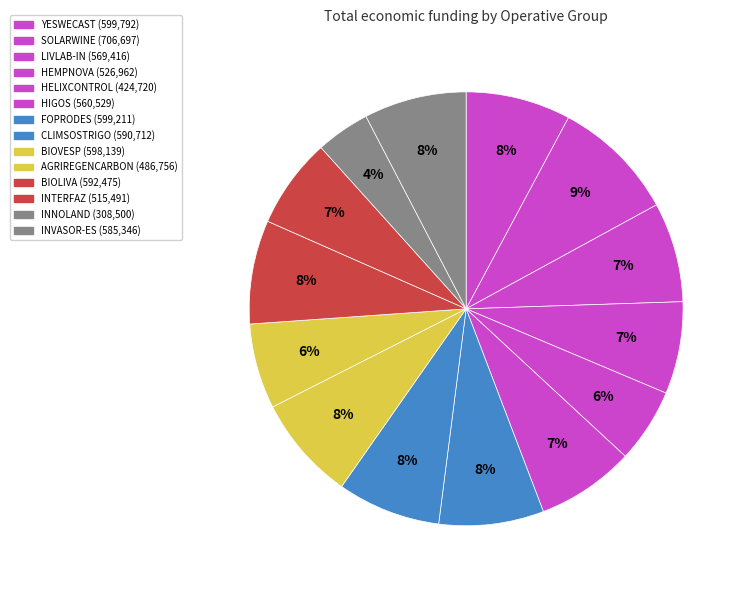

Rank the categories by value from lowest to highest.

INNOLAND, HELIXCONTROL, AGRIREGENCARBON, INTERFAZ, HEMPNOVA, HIGOS, LIVLAB-IN, INVASOR-ES, CLIMSOSTRIGO, BIOLIVA, BIOVESP, FOPRODES, YESWECAST, SOLARWINE